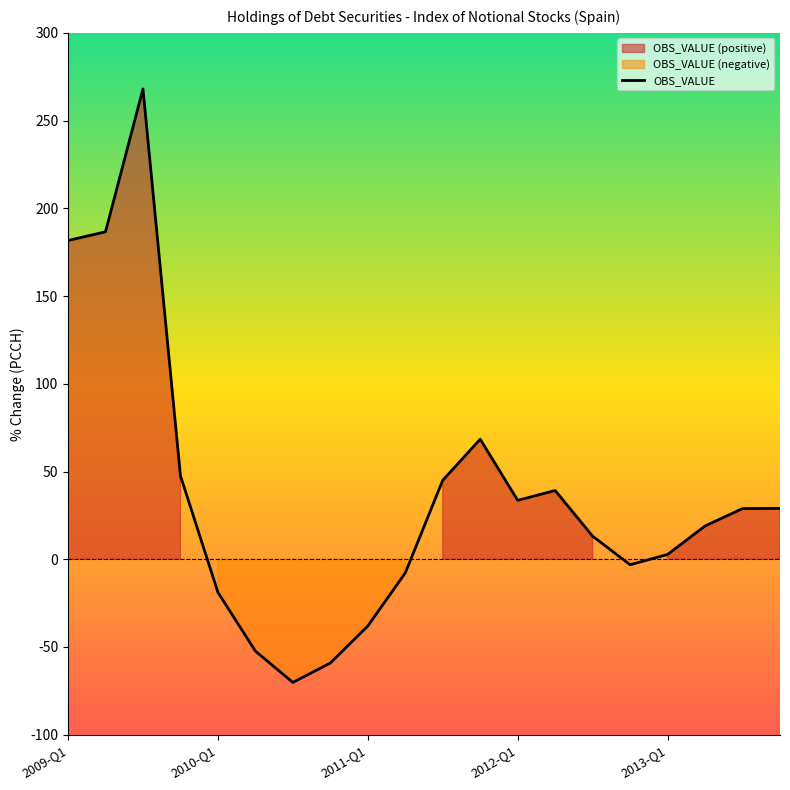

Reading left to right, transcribe all the data shown in this chart.

181.7	186.6	268.0	47.6	-18.8	-52.3	-70.2	-59.2	-38.1	-7.8	45.0	68.4	33.6	39.2	13.1	-3.1	2.7	19.0	28.9	29.0